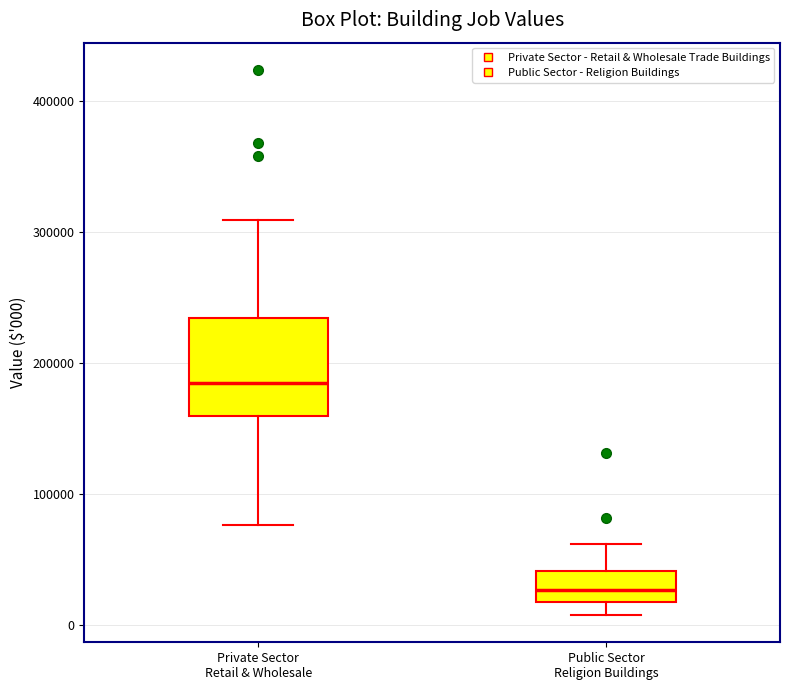

Reading left to right, read every box against the y-axis: the position of its median line, the range the box covers, and the ends of its whiskers. The values are not printed on the chart, so give them approximately, as read against the axis.

Private Sector Retail & Wholesale: median 180000, box 160000 to 230000, whiskers 80000 to 310000
Public Sector Religion Buildings: median 30000, box 20000 to 40000, whiskers 10000 to 60000